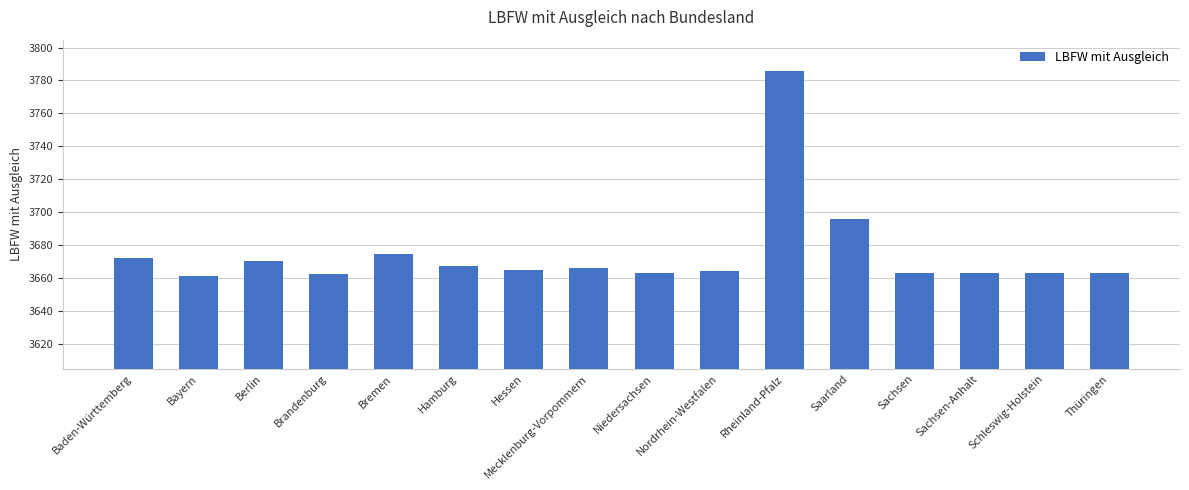

What is the greatest value displayed?

3786.0